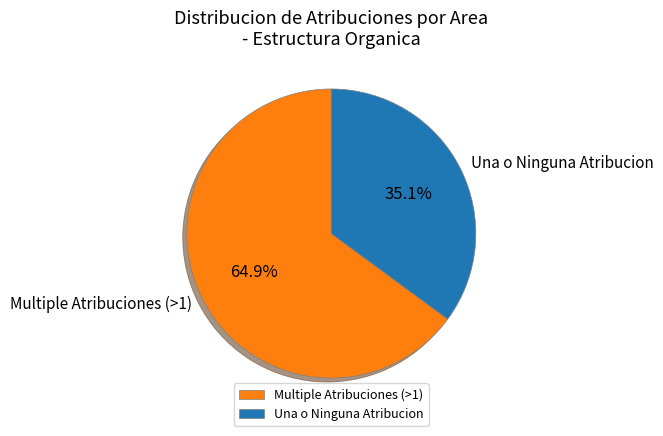

Combined, what portion of the pie is Una o Ninguna Atribucion and Multiple Atribuciones (>1)?

100.0%